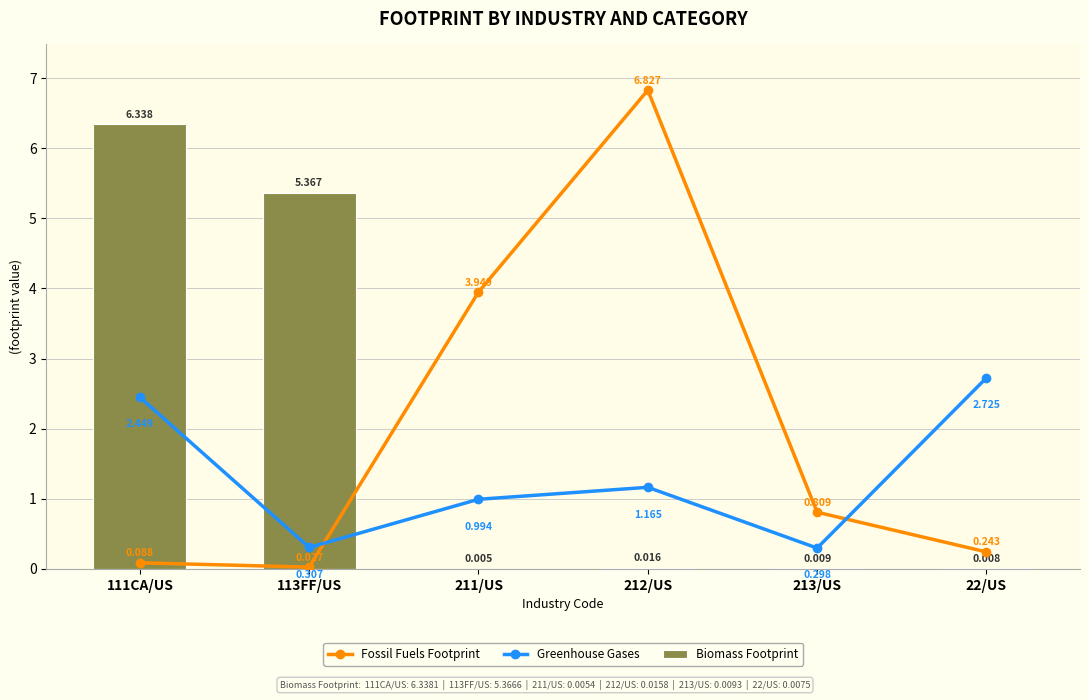

What are all the series names shown in the legend?

Fossil Fuels Footprint, Greenhouse Gases, Biomass Footprint